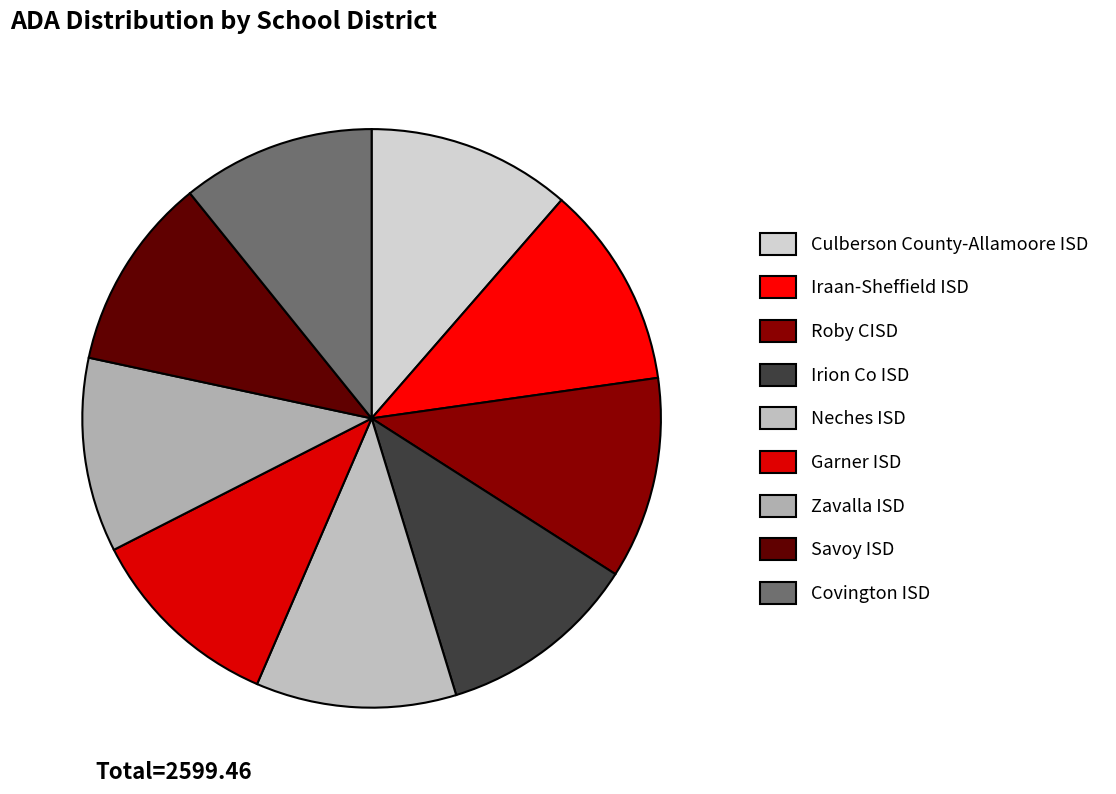

True or false: Irion Co ISD accounts for 11% of the total.

True